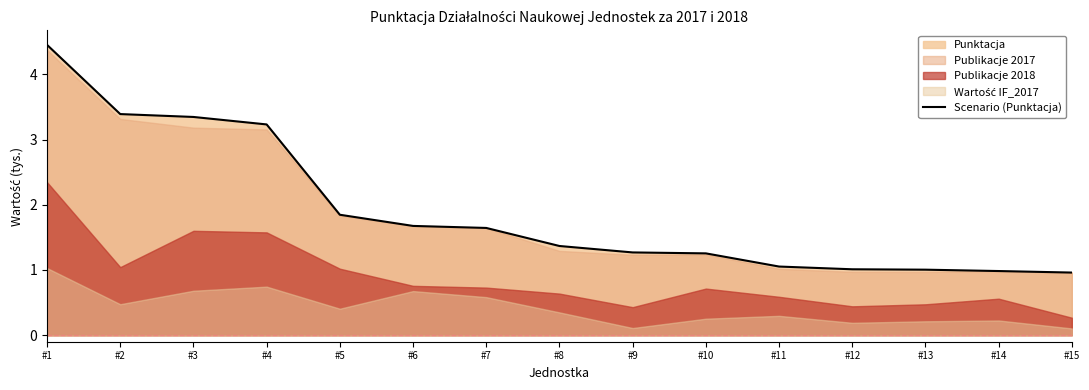

Reading left to right, transcribe all the data shown in this chart.

#1=4.5	#2=3.4	#3=3.3	#4=3.2	#5=1.8	#6=1.7	#7=1.6	#8=1.4	#9=1.3	#10=1.3	#11=1.1	#12=1.0	#13=1.0	#14=1.0	#15=1.0